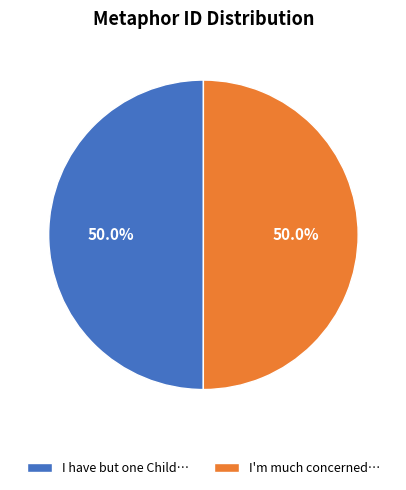

What is the ratio of the value at I'm much concerned… to the value at I have but one Child…?

1.0